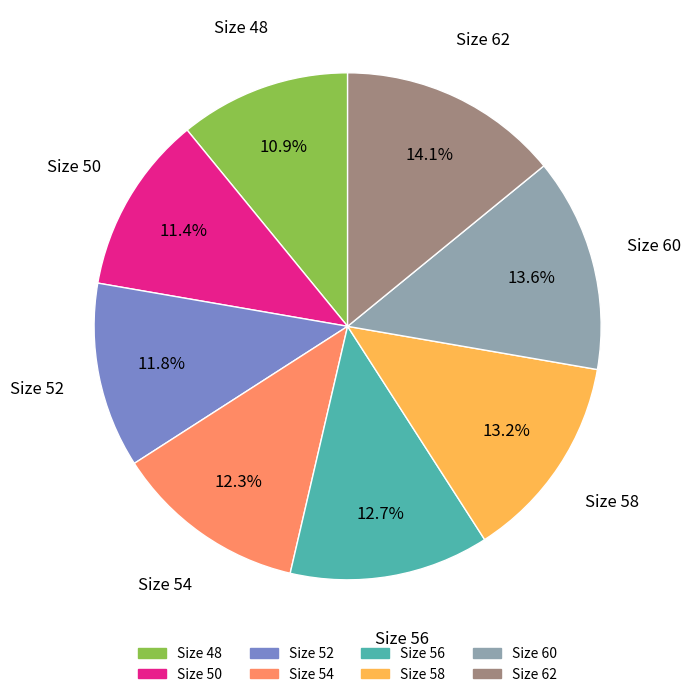

What is the ratio of the value at Size 54 to the value at Size 52?

1.0